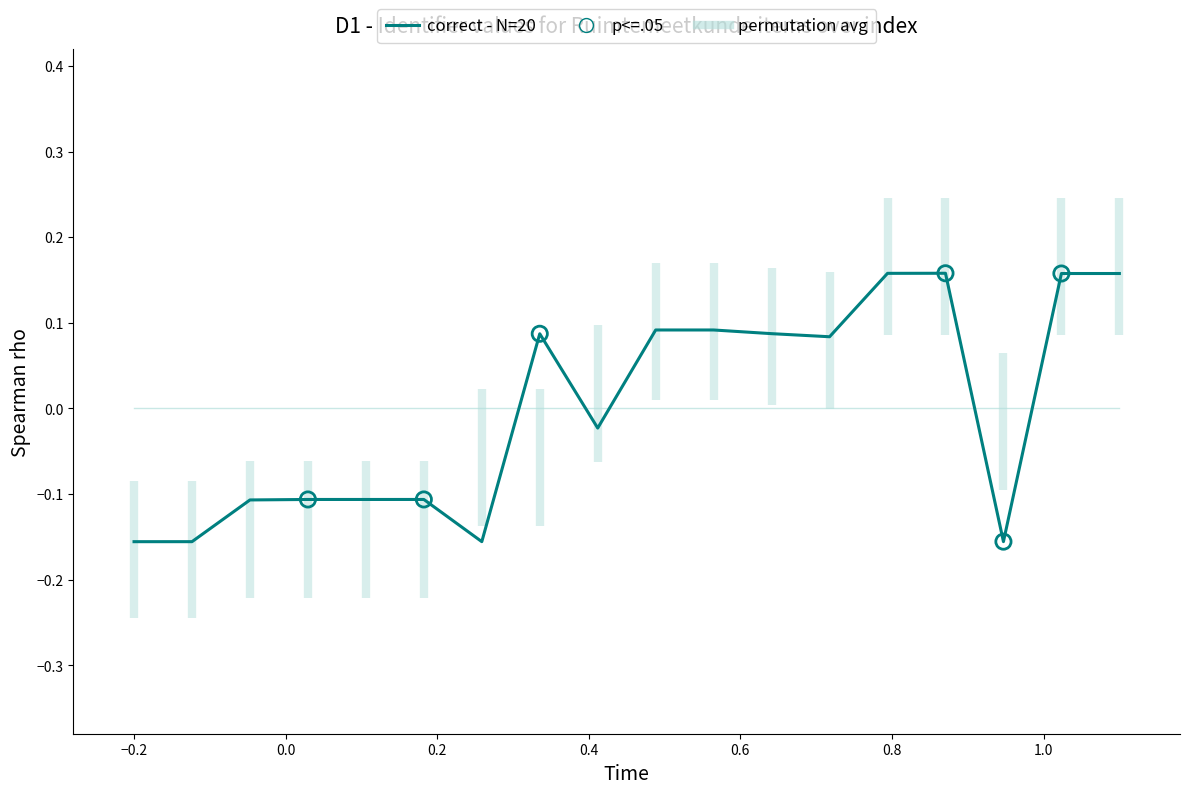

What is the difference between the maximum and minimum values?

0.3